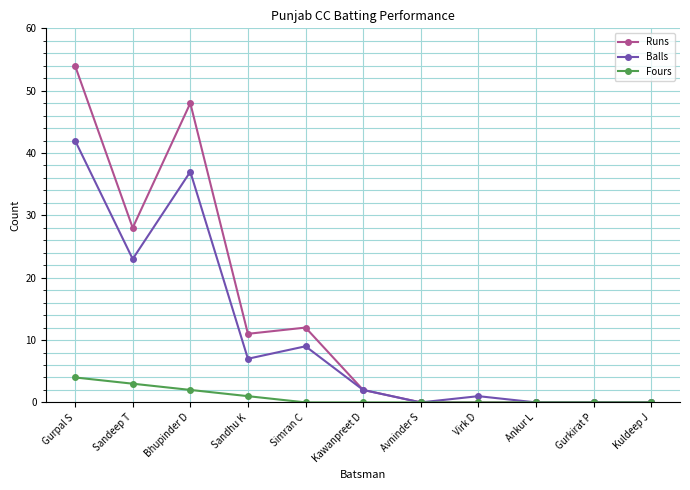

What position from the left is Simran C?

5